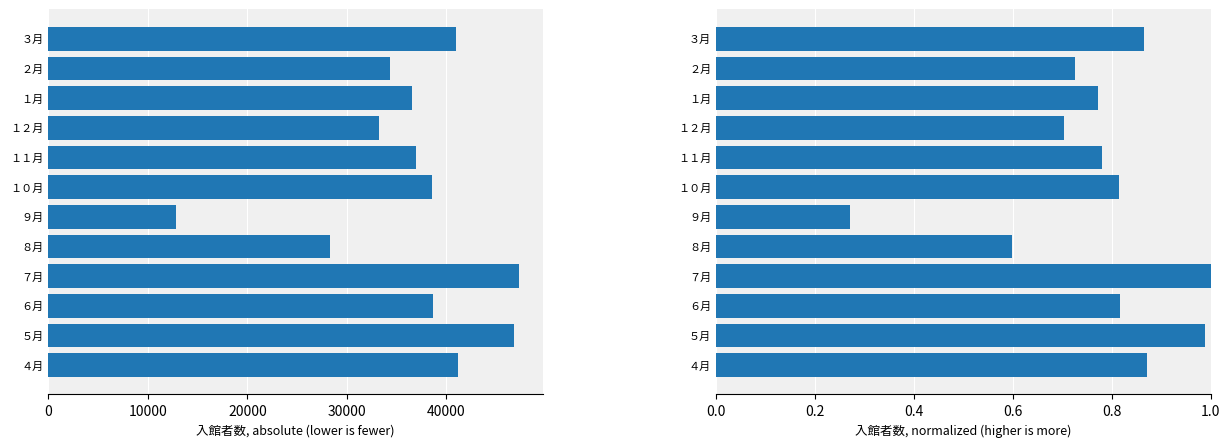

What is the greatest value displayed?

47328.0